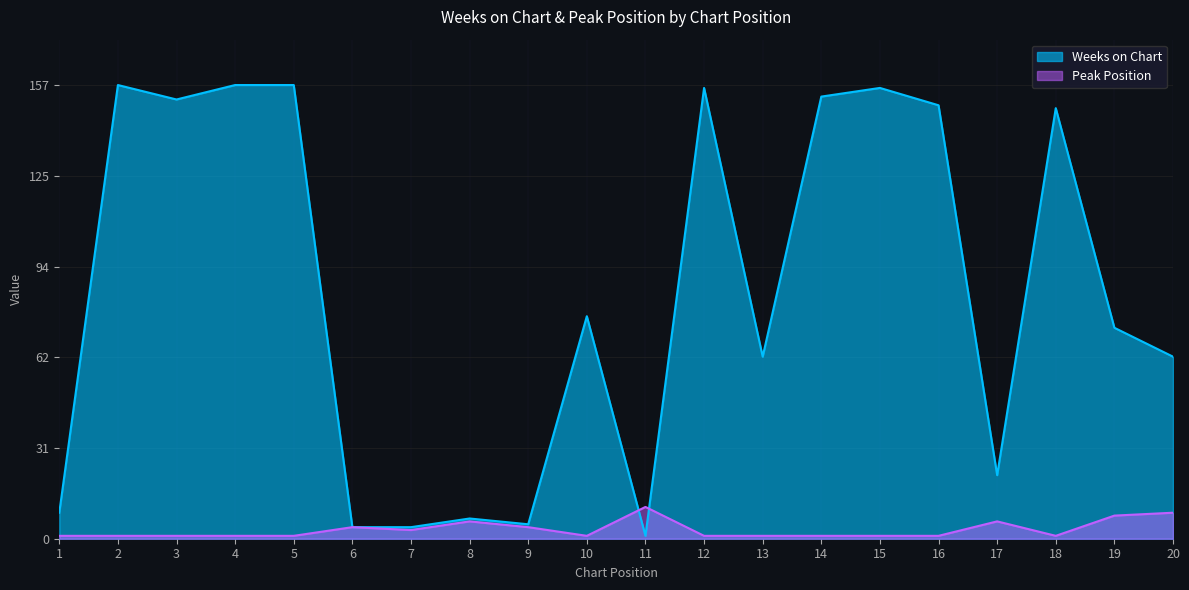

How many interior local peaks does the Peak Position series have?

4